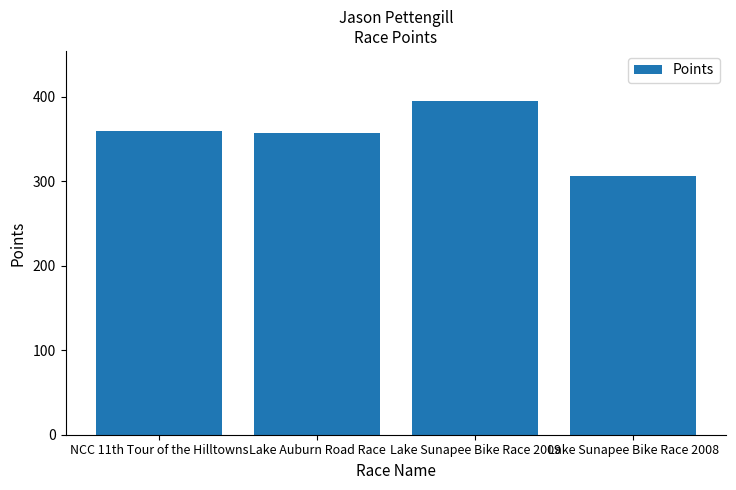

What is the difference between the maximum and minimum values?

89.2